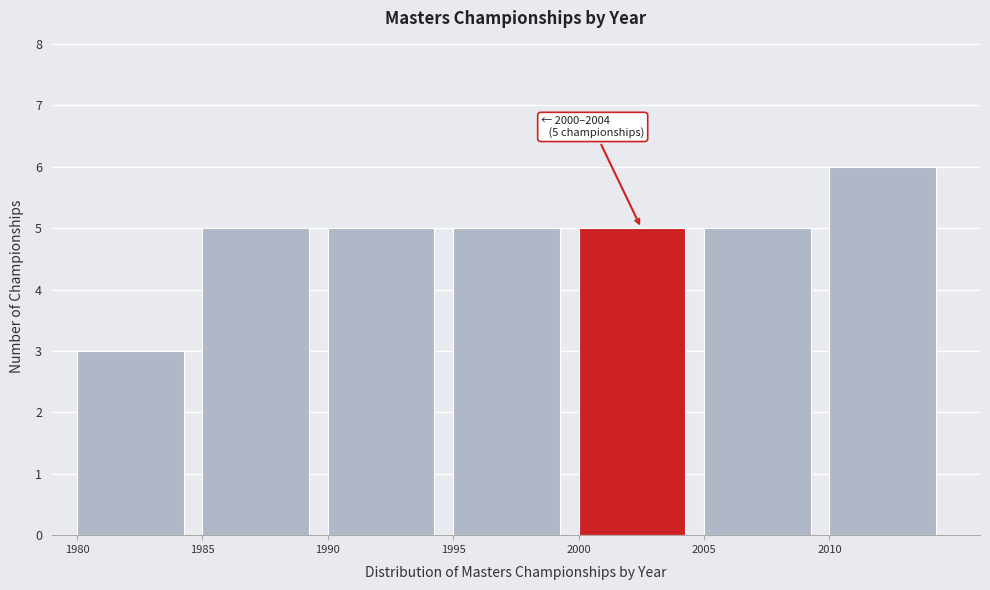

Over which range of the x-axis is the bar tallest?

2010 to 2015